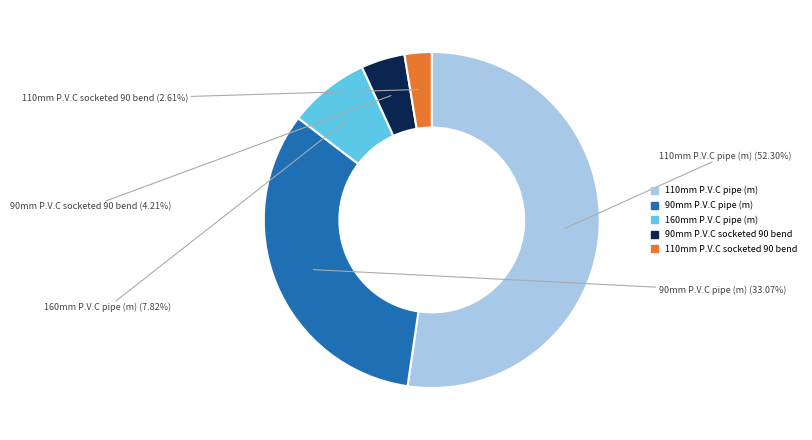

Between 160mm P.V.C pipe (m) and 90mm P.V.C pipe (m), which is larger?

90mm P.V.C pipe (m)